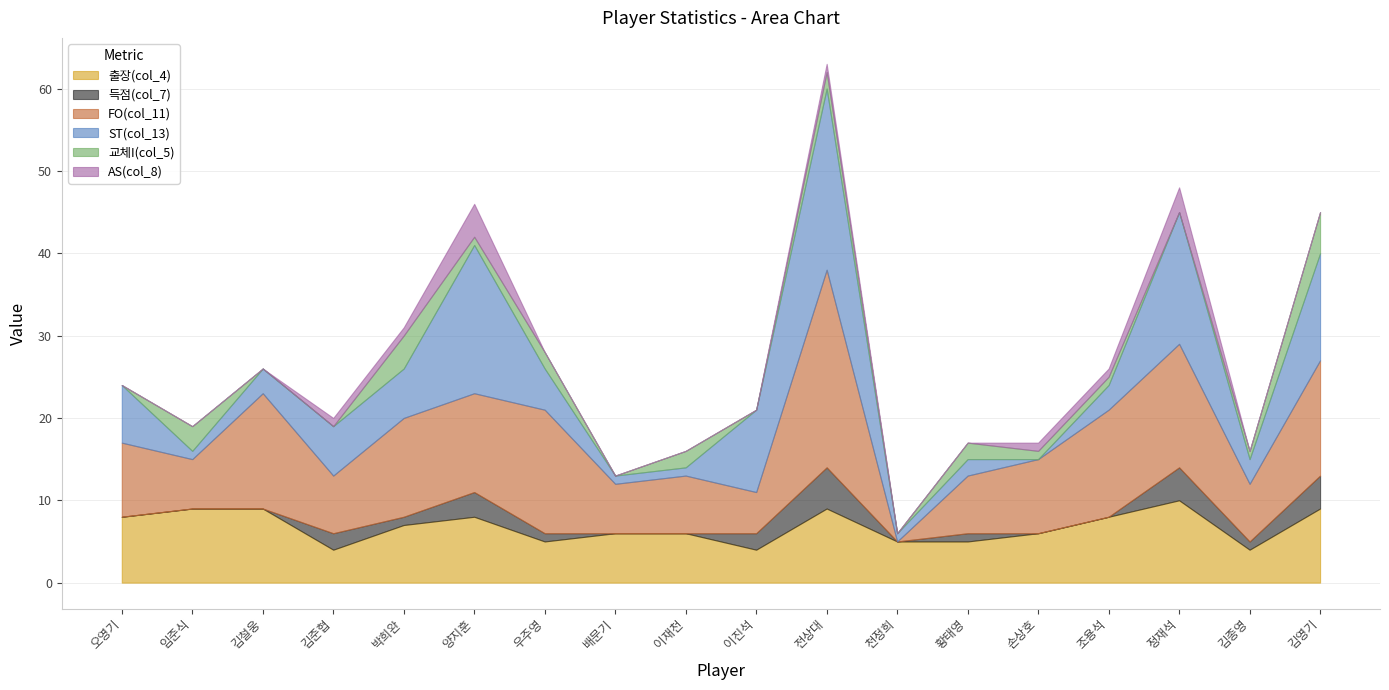

At which category does the chart reach its minimum across all series?

오영기